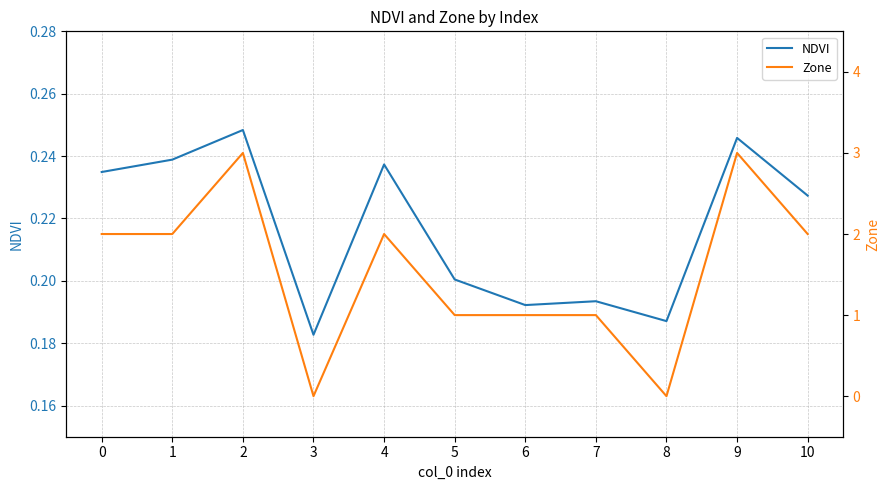

Rank the series at 7 from highest to lowest value.

Zone, NDVI